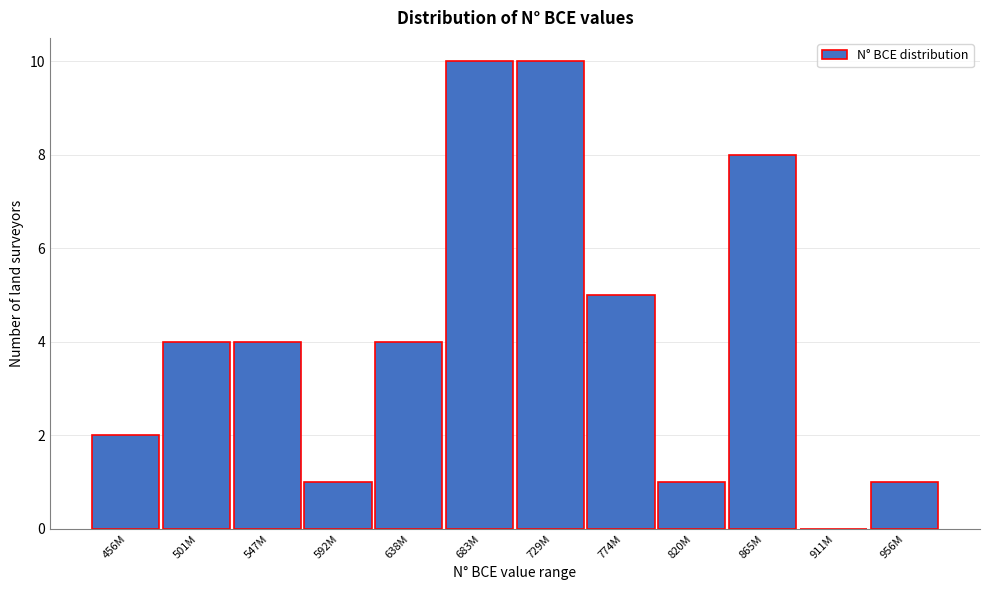

Reading left to right, what are all the values shown in this chart?

456M=2	501M=4	547M=4	592M=1	638M=4	683M=10	729M=10	774M=5	820M=1	865M=8	911M=0	956M=1